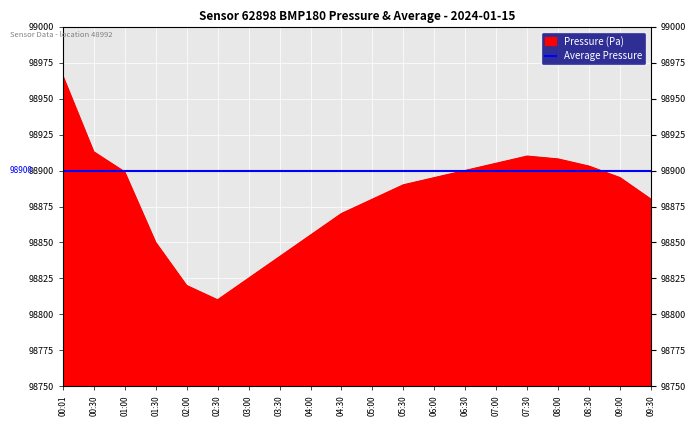

What is the difference between the values at 08:30 and 04:00?

48